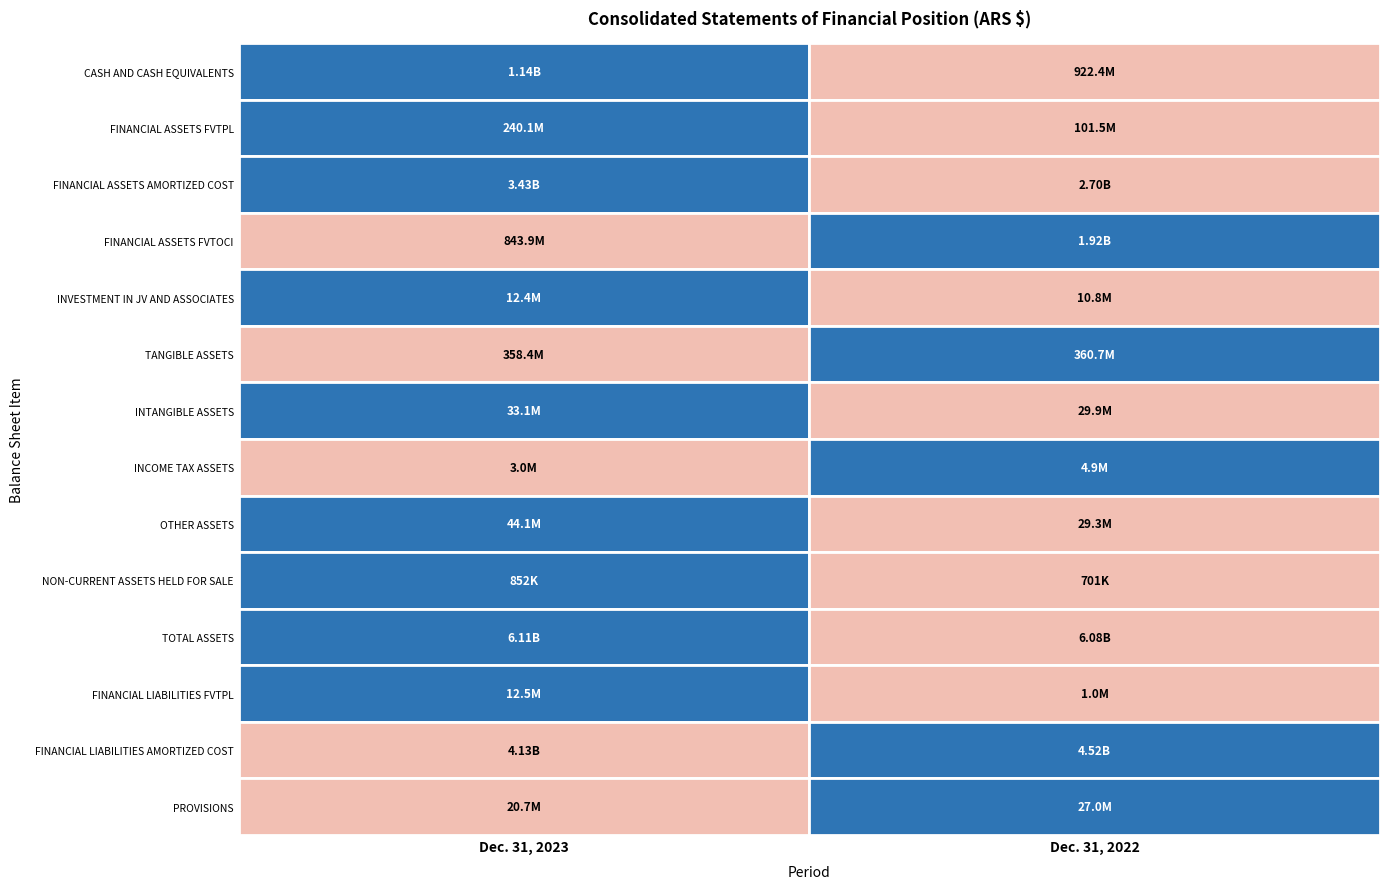

Rank the categories by OTHER ASSETS value from highest to lowest.

0, 1